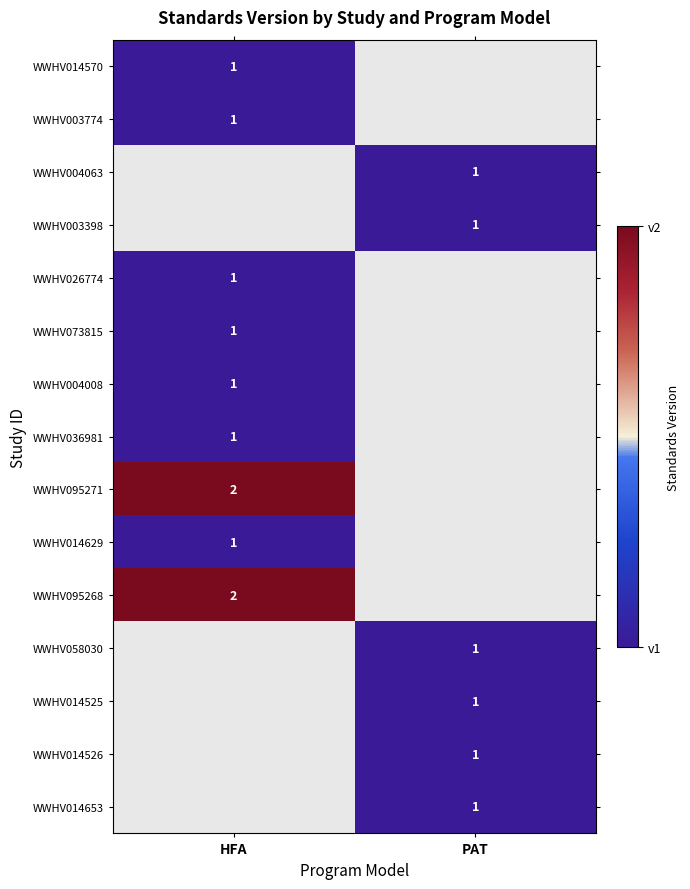

How many series are shown in this chart?

15